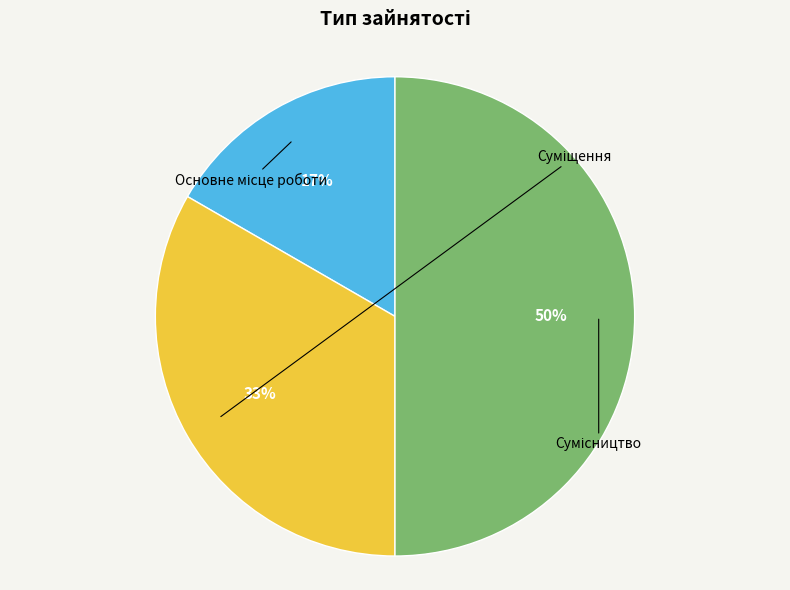

Does Суміщення represent more than half of the total?

No